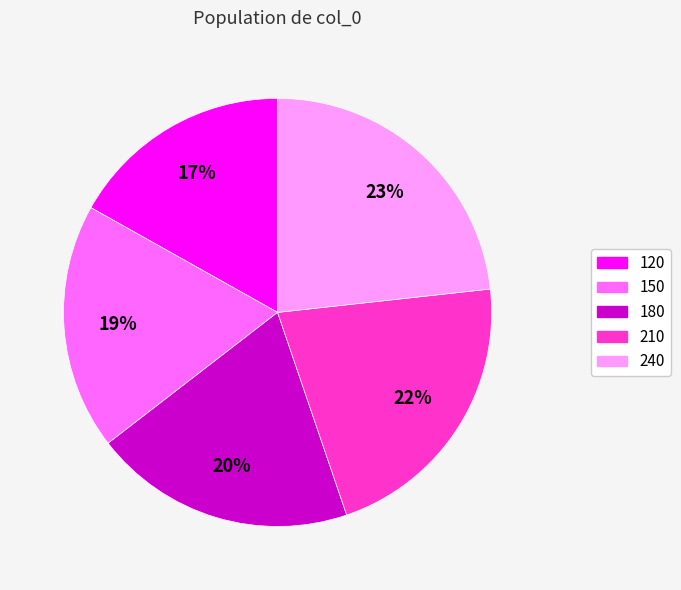

Count the number of slices in the pie.

5